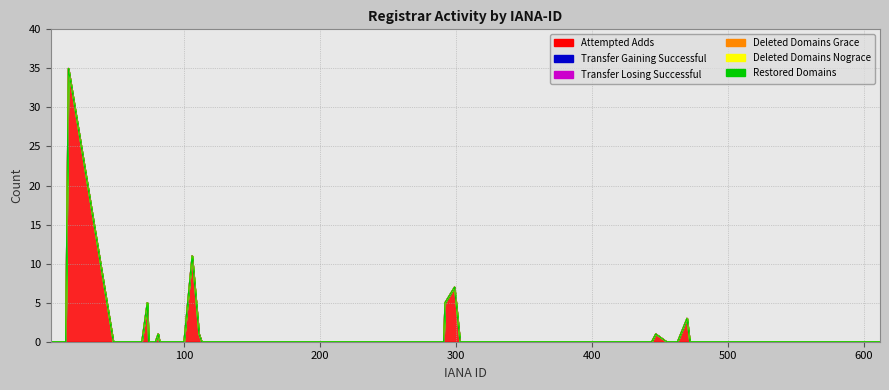

Which series changed the most between 74 and 244?

attempted-adds